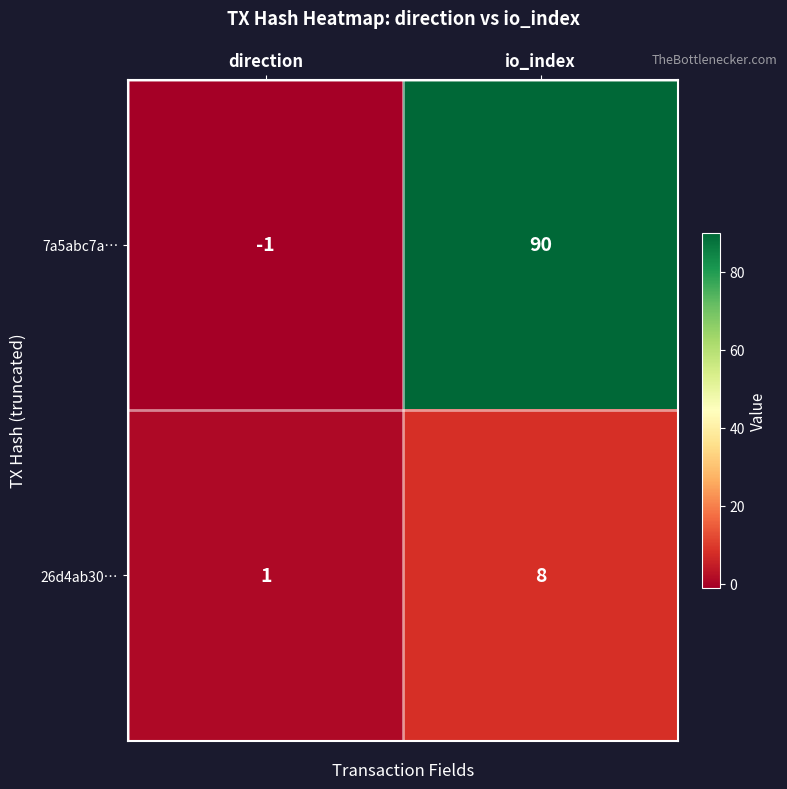

Which series has the largest range (max minus min)?

7a5abc7a…